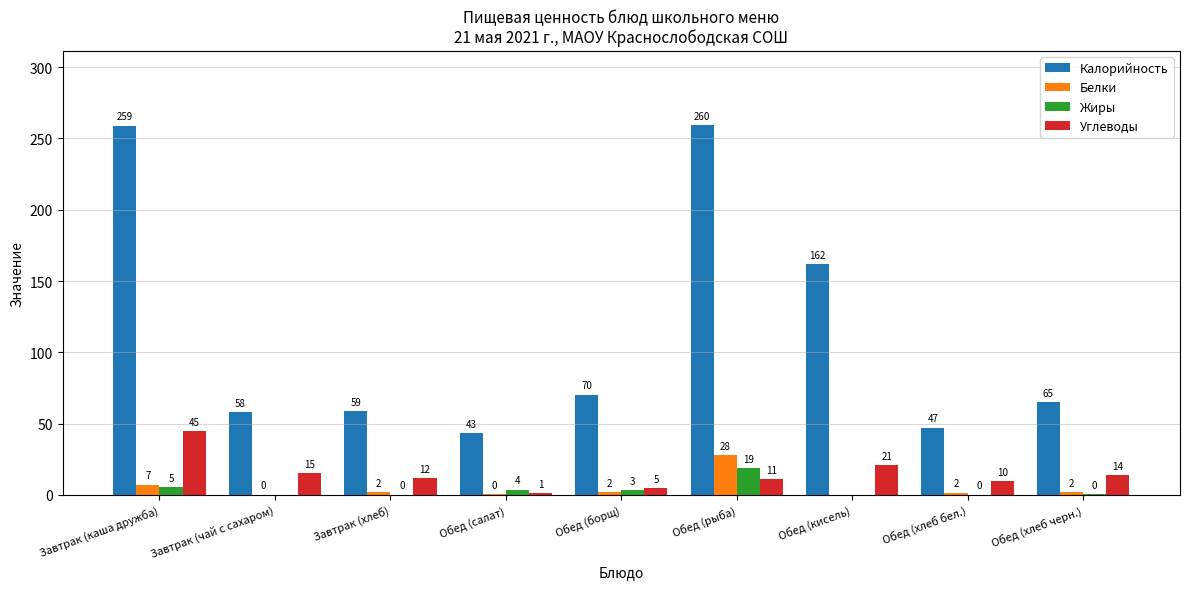

Is the value of Углеводы at Обед (борщ) greater than the value of Белки at Обед (хлеб черн.)?

Yes